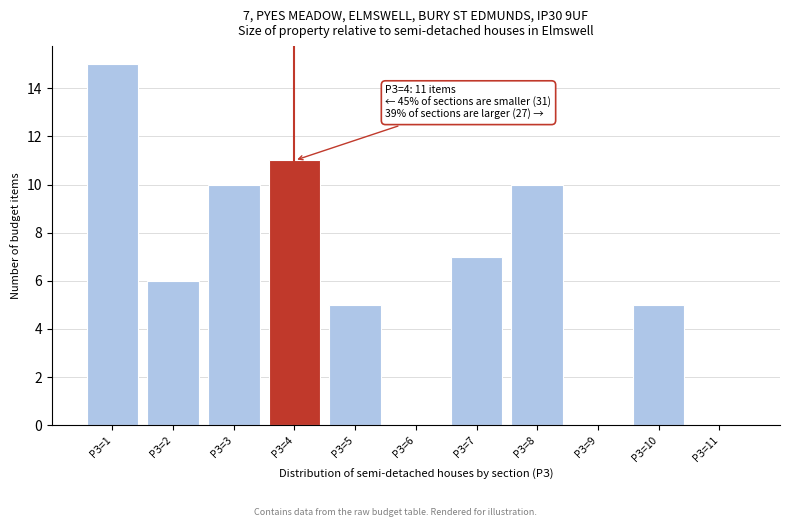

Which range on the x-axis has the tallest bar?

0.5 to 1.5